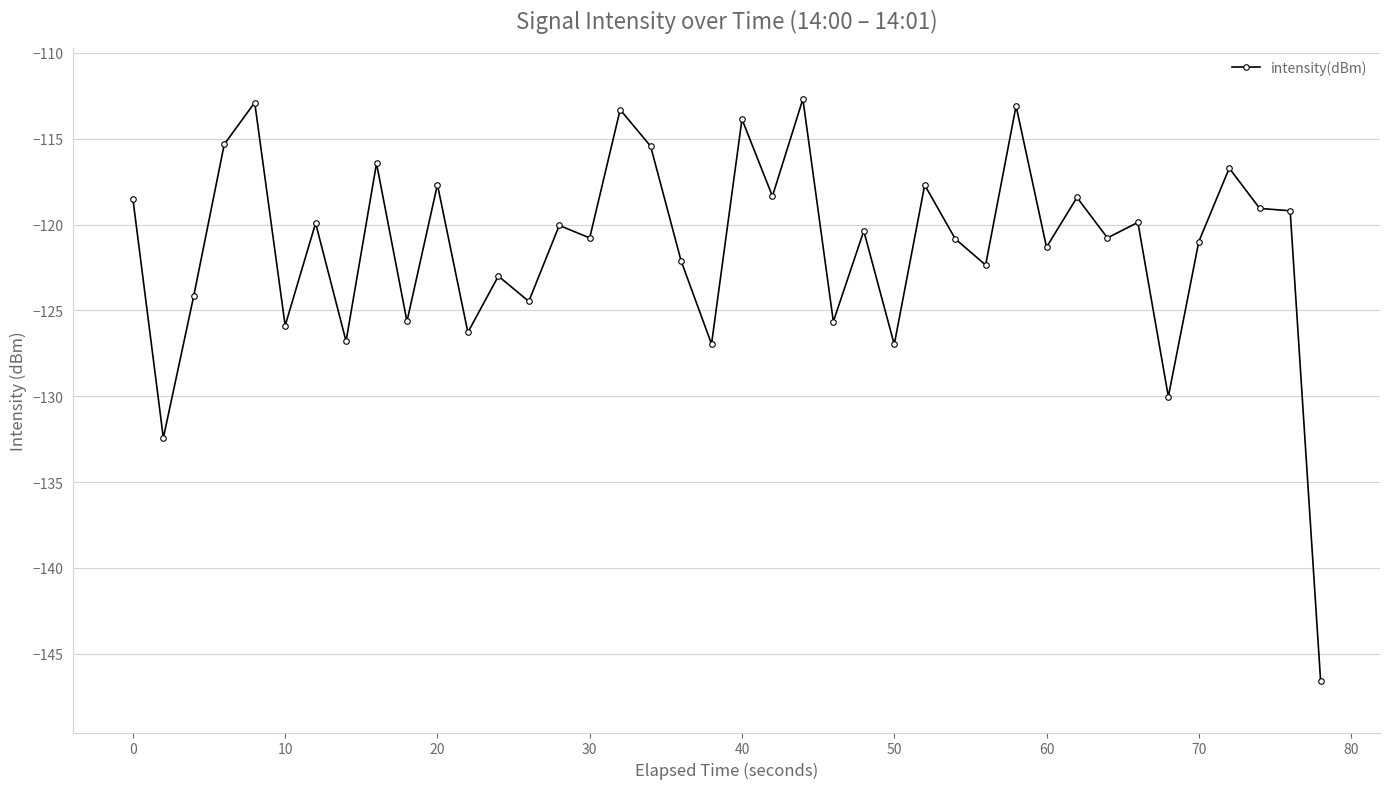

What is the smallest value displayed?

-146.6